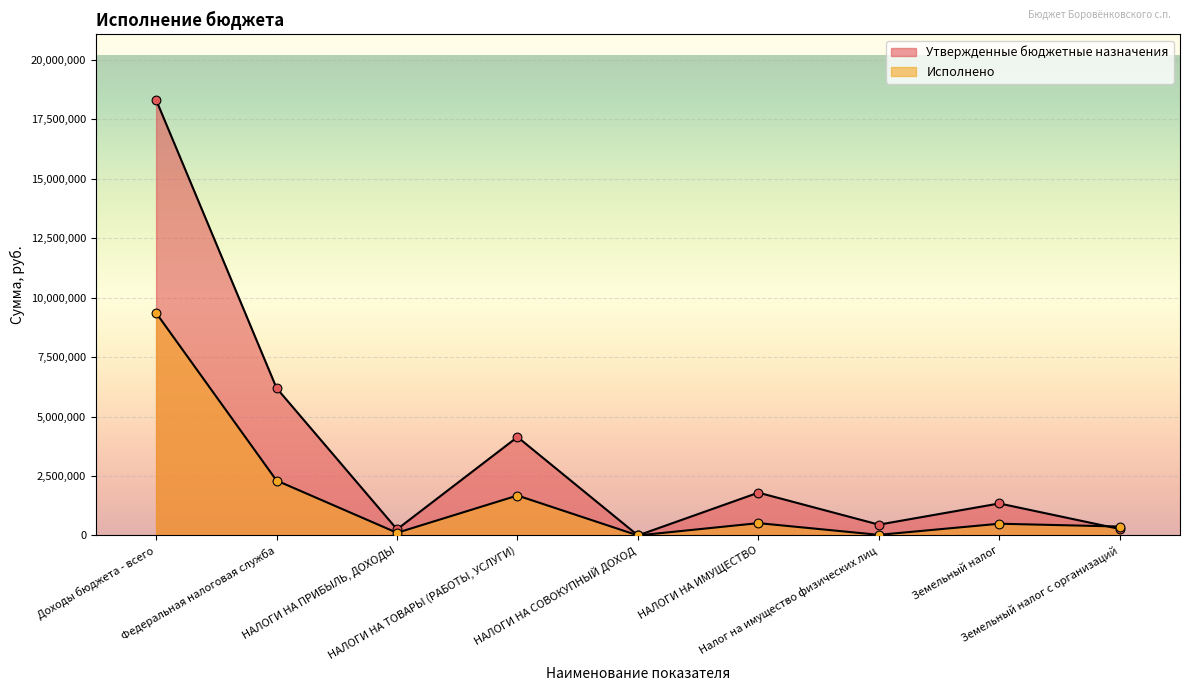

At which category is the sum across all series the highest?

Доходы бюджета - всего